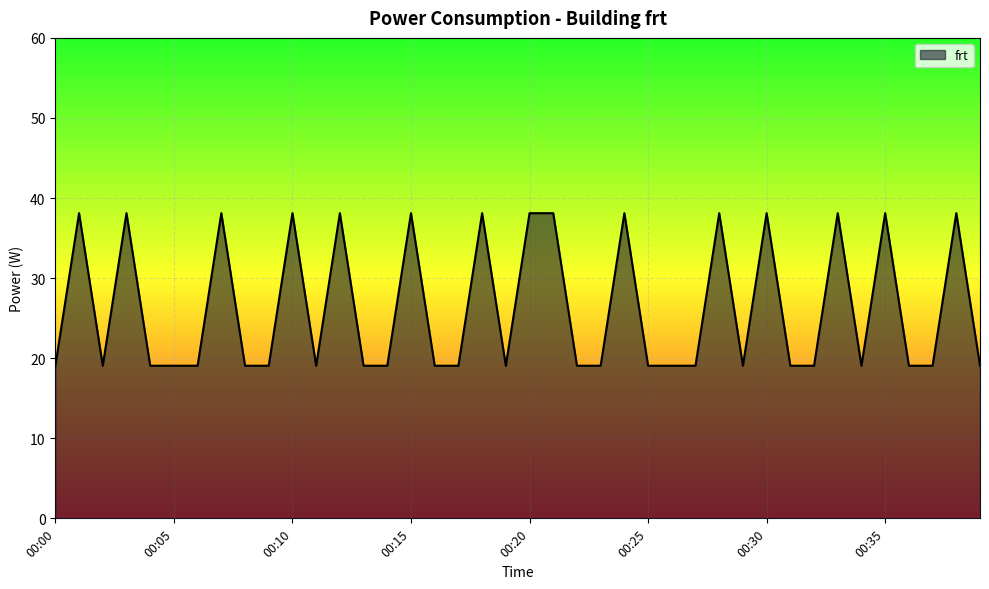

What is the greatest value displayed?

38.1